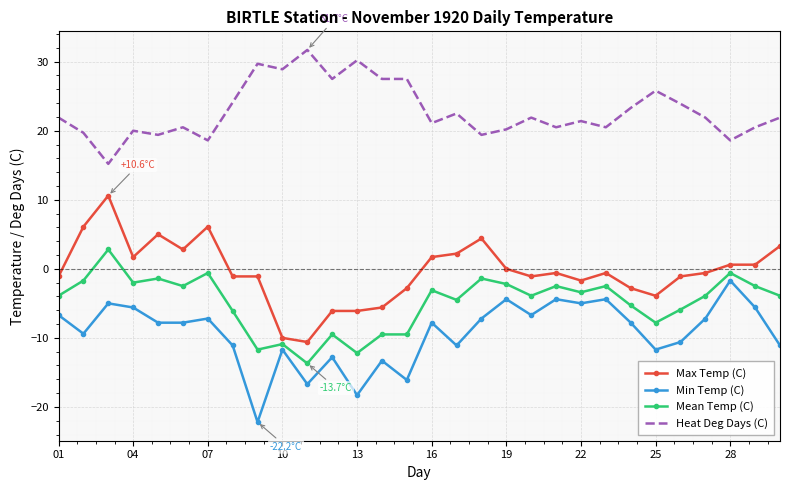

What is the greatest value displayed?

31.7